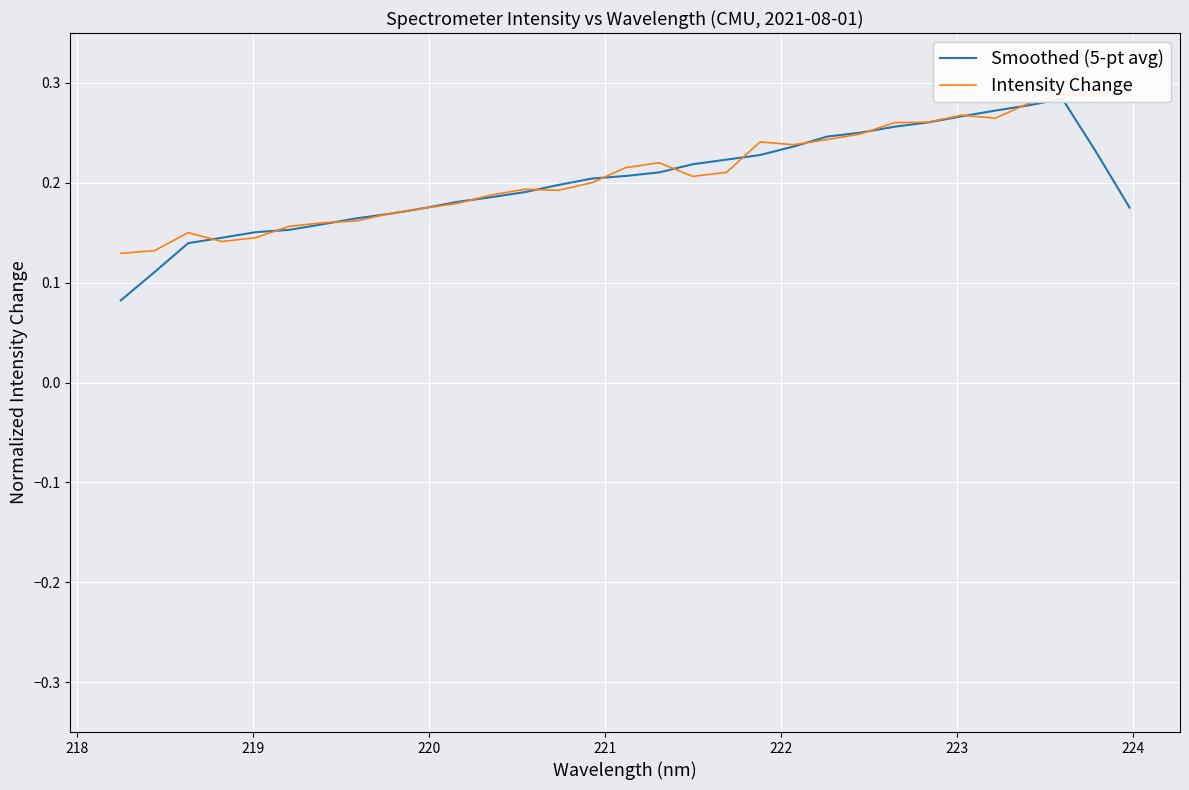

Reading left to right, list all the values displayed in this chart.

Smoothed (5-pt avg): 0.1	0.1	0.1	0.1	0.2	0.2	0.2	0.2	0.2	0.2	0.2	0.2	0.2	0.2	0.2	0.2	0.2	0.2	0.2	0.2	0.2	0.2	0.3	0.3	0.3	0.3	0.3	0.3	0.3	0.2	0.2
Intensity Change: 0.1	0.1	0.2	0.1	0.1	0.2	0.2	0.2	0.2	0.2	0.2	0.2	0.2	0.2	0.2	0.2	0.2	0.2	0.2	0.2	0.2	0.2	0.2	0.3	0.3	0.3	0.3	0.3	0.3	0.3	0.3